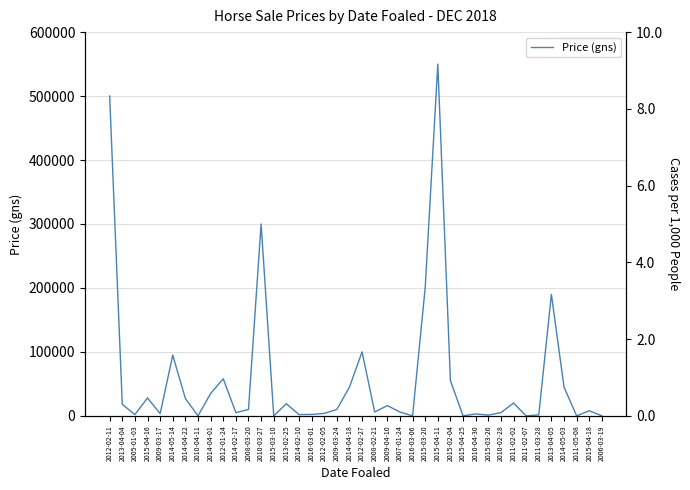

What is the value of the Price (gns) point at the 22nd from the left?

6000.0